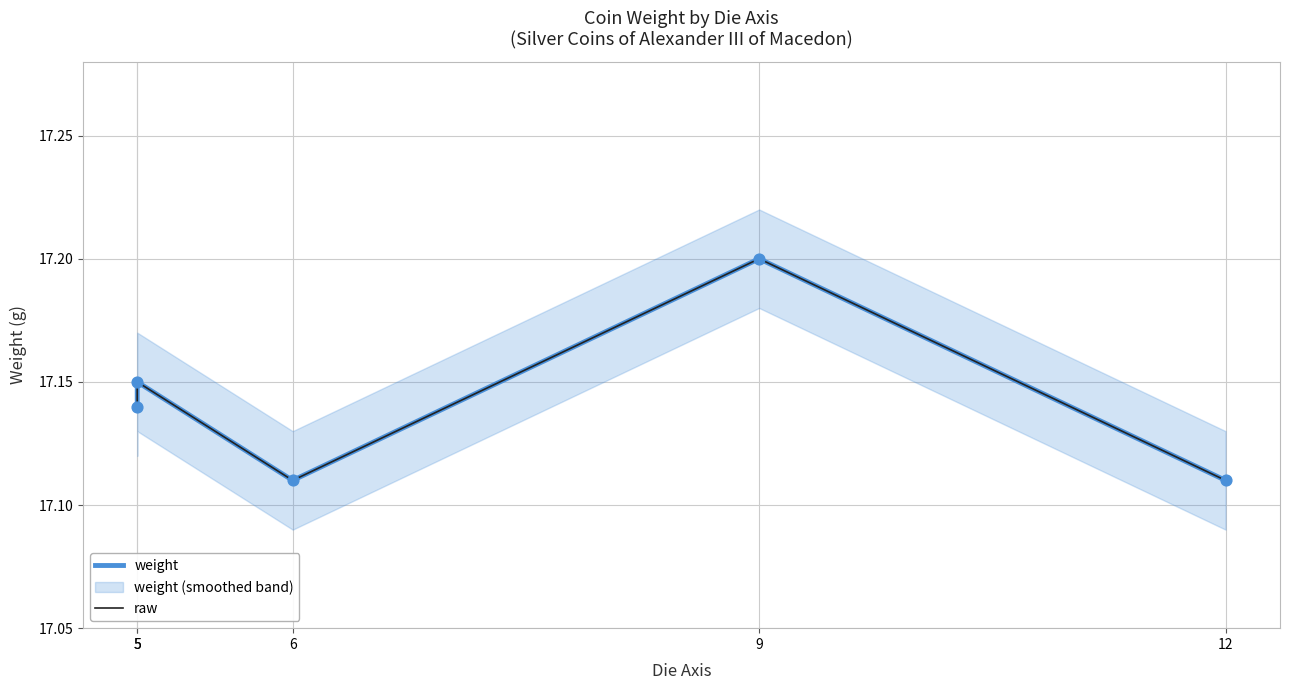

Which series contains the highest Y value?

weight